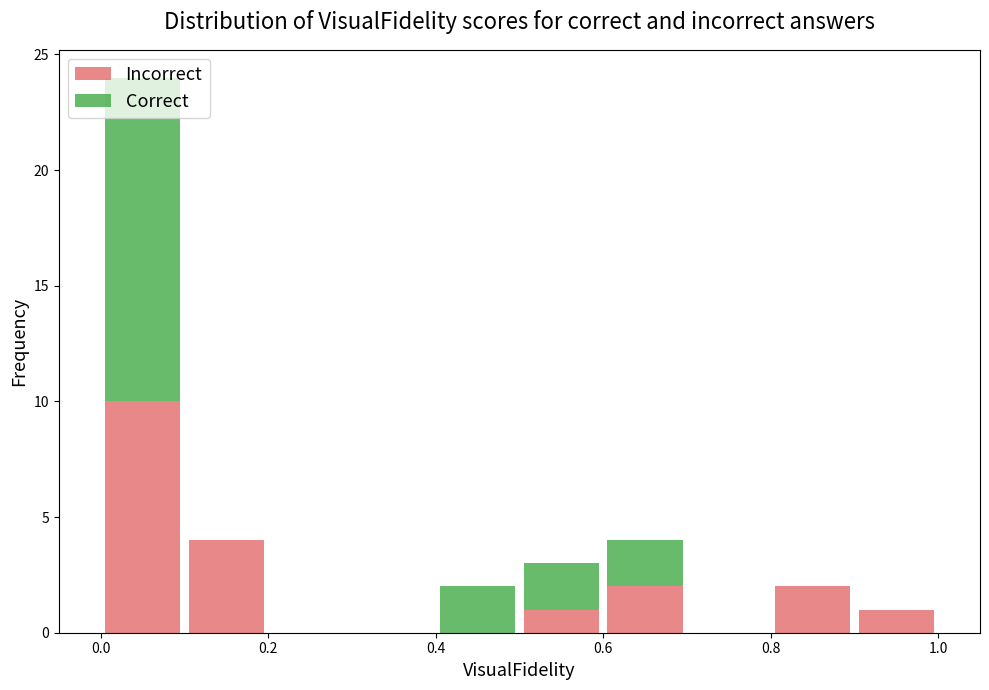

Reading left to right, list every stacked bar in this chart as the range it spans on the x-axis followed by its total height. The values are not printed on the chart, so give them approximately, as read against the axis.

0.0 to 0.1: 24
0.1 to 0.2: 4
0.2 to 0.3: 0
0.3 to 0.4: 0
0.4 to 0.5: 2
0.5 to 0.6: 3
0.6 to 0.7: 4
0.7 to 0.8: 0
0.8 to 0.9: 2
0.9 to 1.0: 1